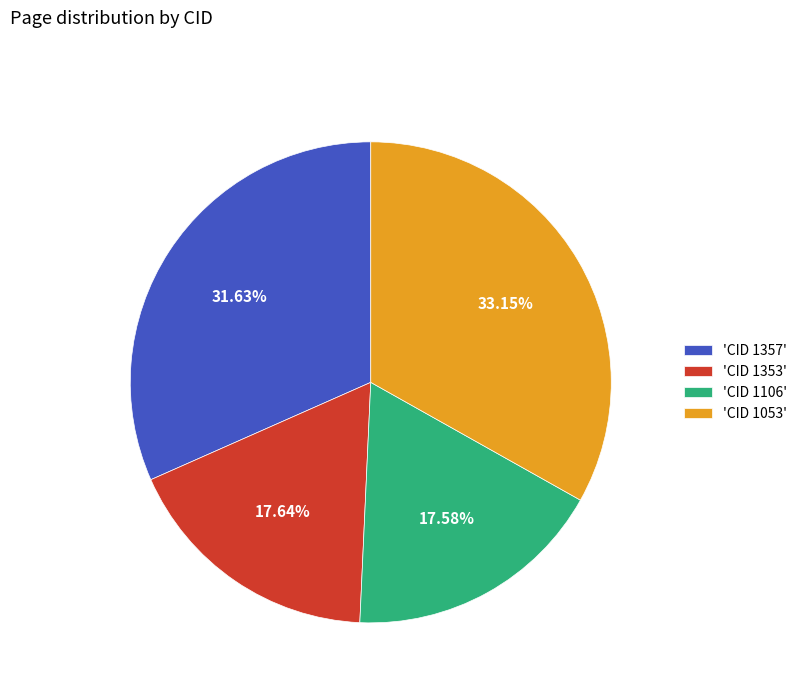

Is the sum of 'CID 1053' and 'CID 1353' greater than half?

Yes